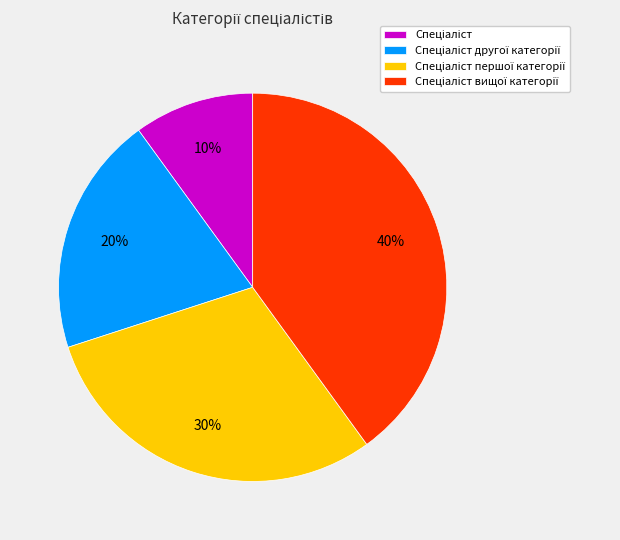

Is there a majority slice in this chart?

No